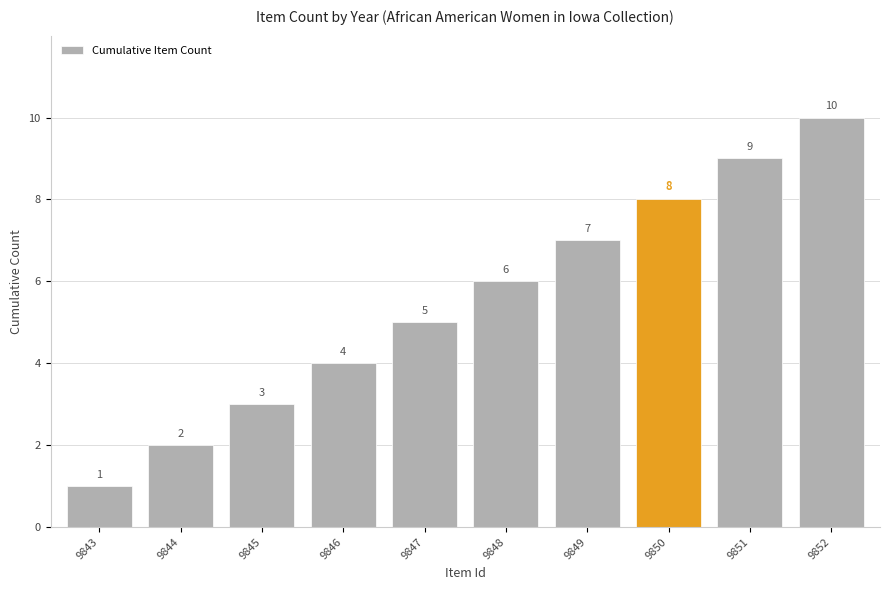

Between 9845 and 9852, which is larger?

9852